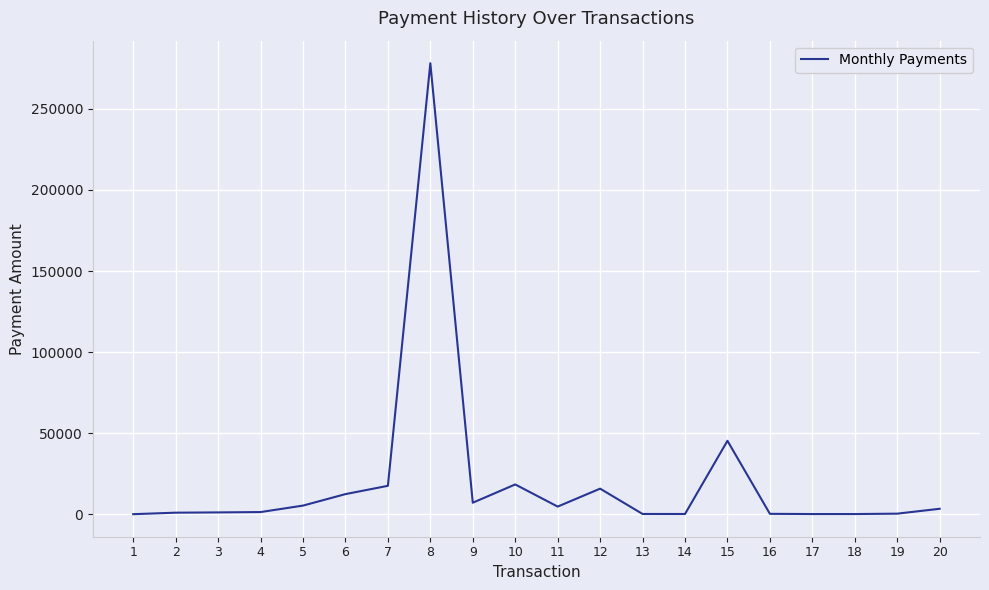

Is this an area chart (filled region under the line)?

No